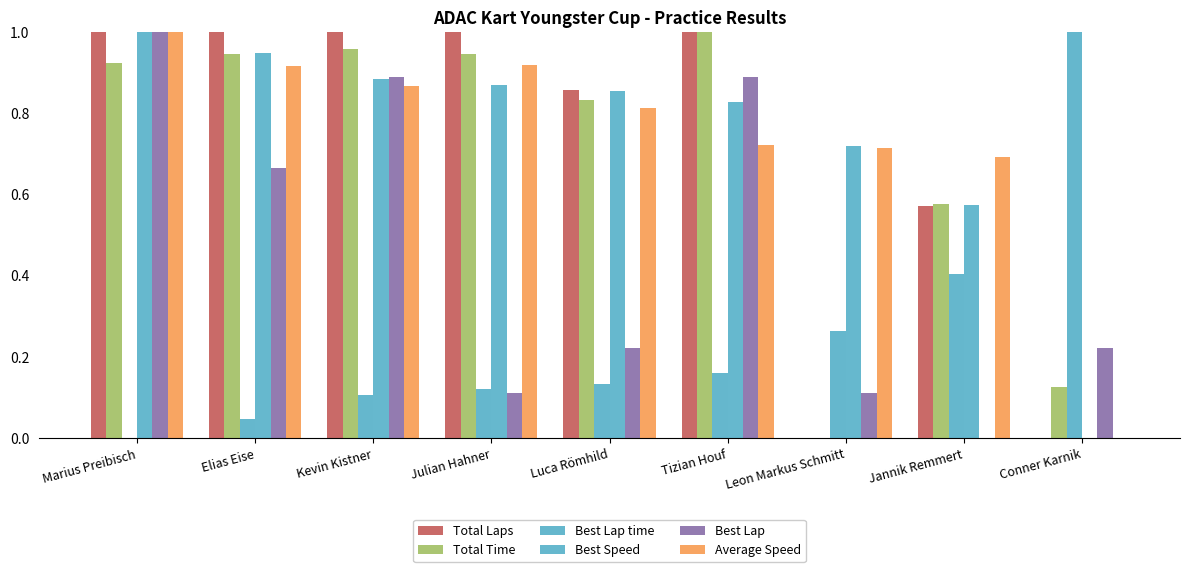

What is the approximate value of Best Lap at Leon Markus Schmitt?

0.1